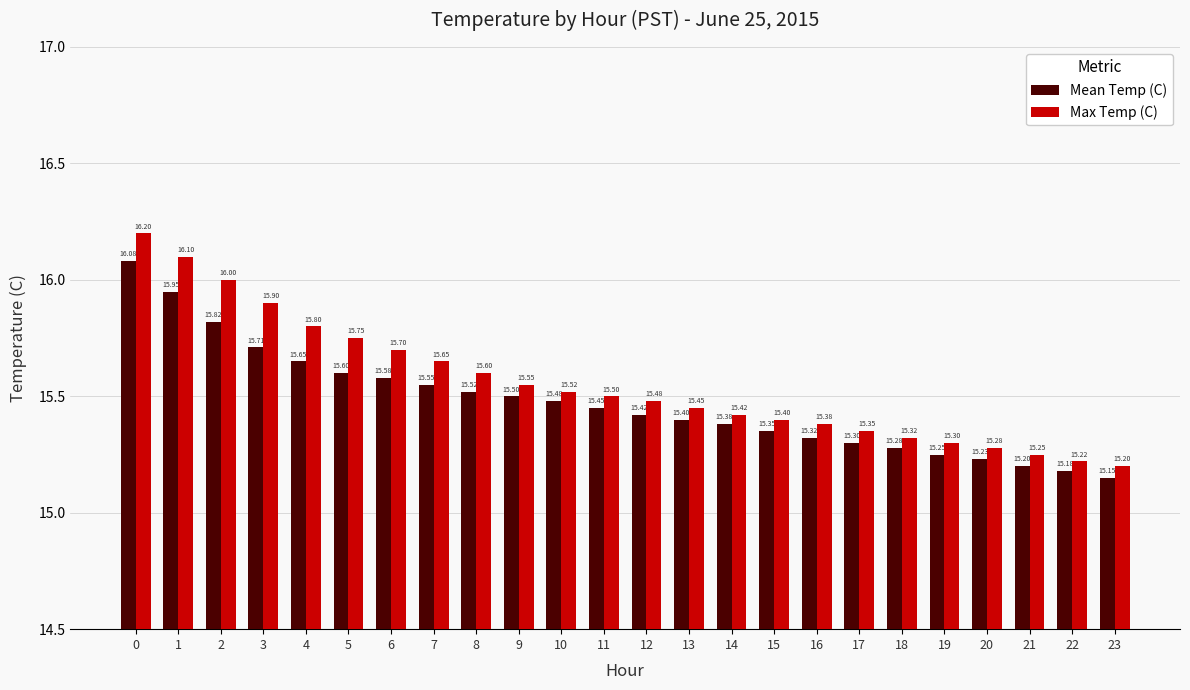

What is the lowest value of the Mean Temp (C) series?

15.2